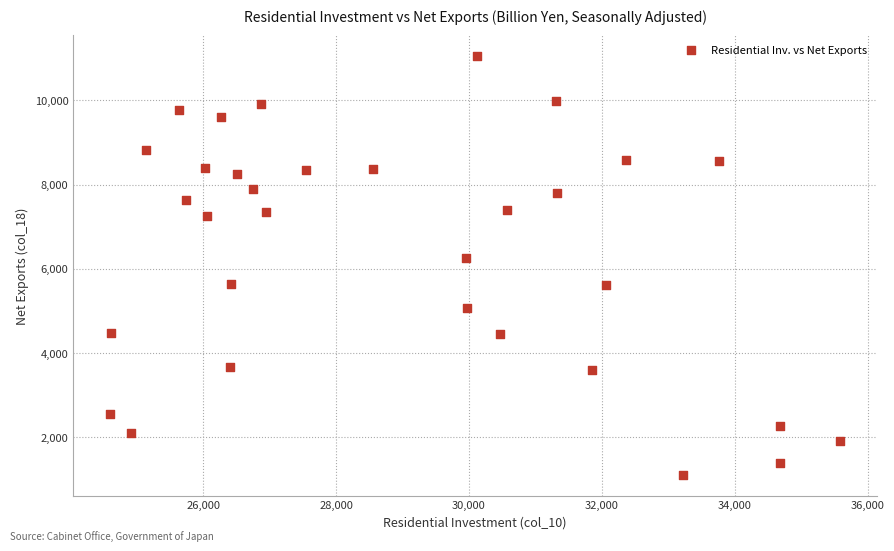

What is the range of X values (max minus min)?

10987.6